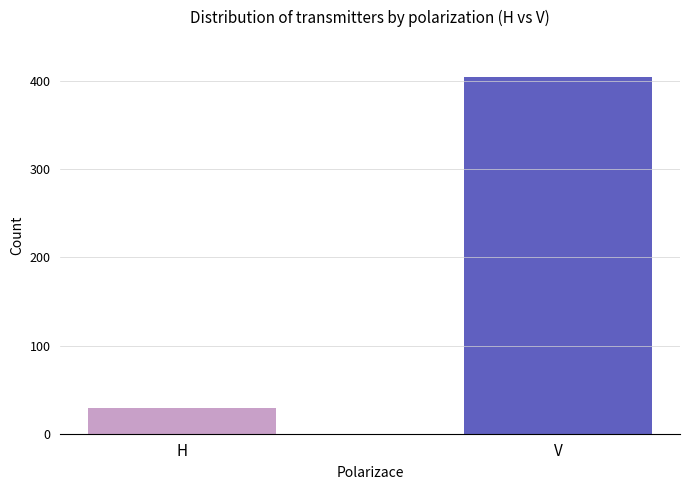

Rank the categories by value from lowest to highest.

H, V